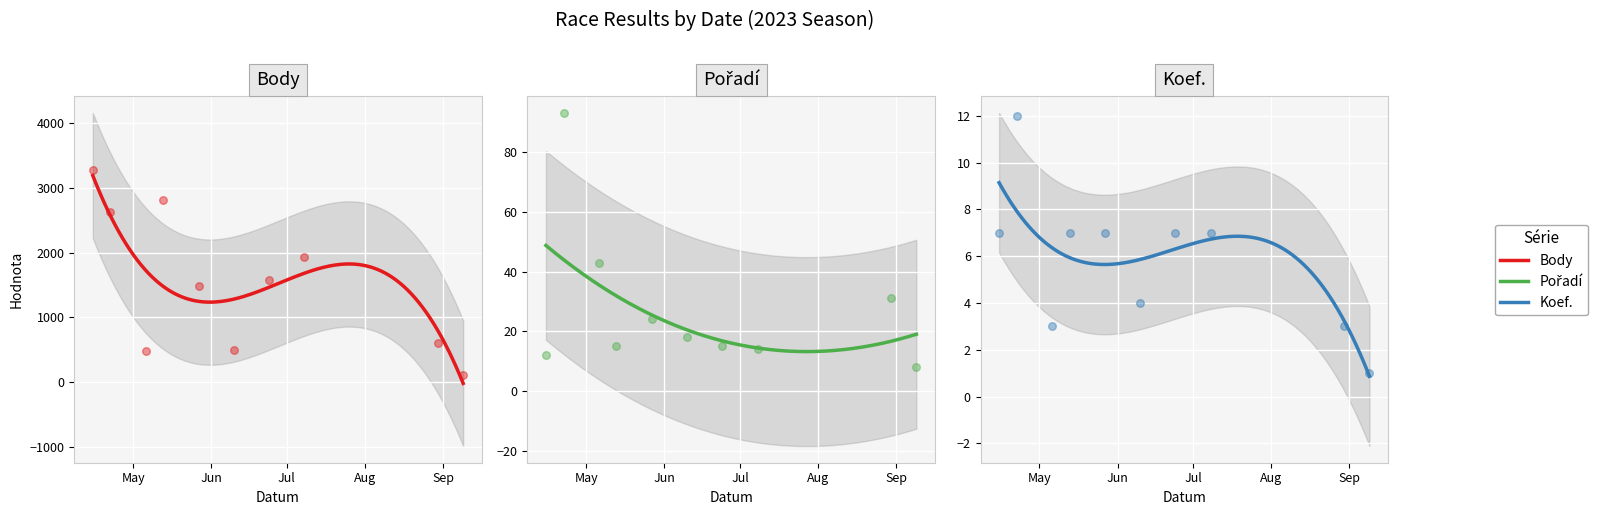

What is the total value across all series at 2023-08-30?

636